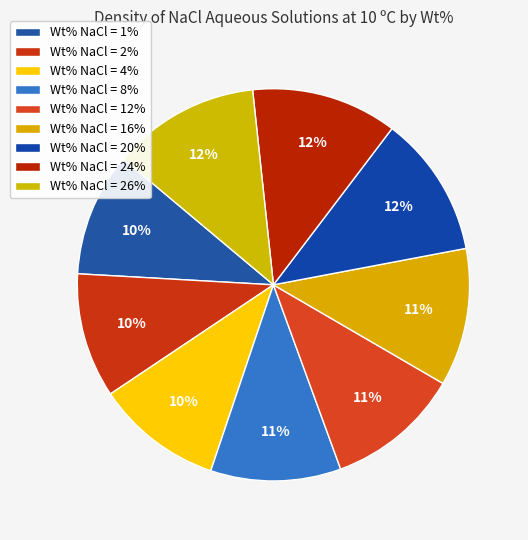

Count the number of slices in the pie.

9